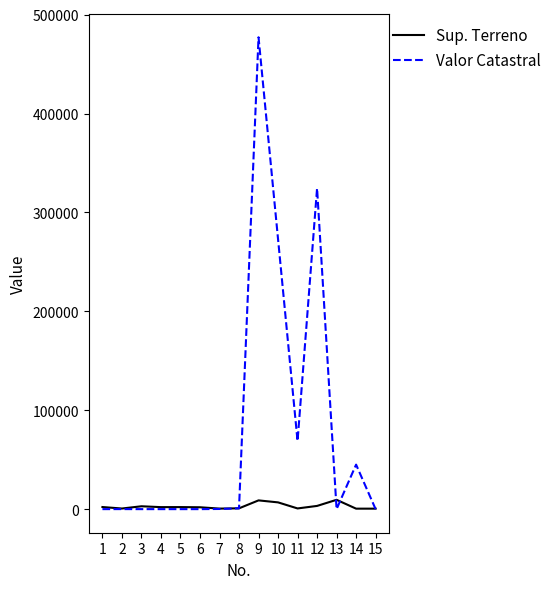

What is the total value across all series at 9?

485926.0